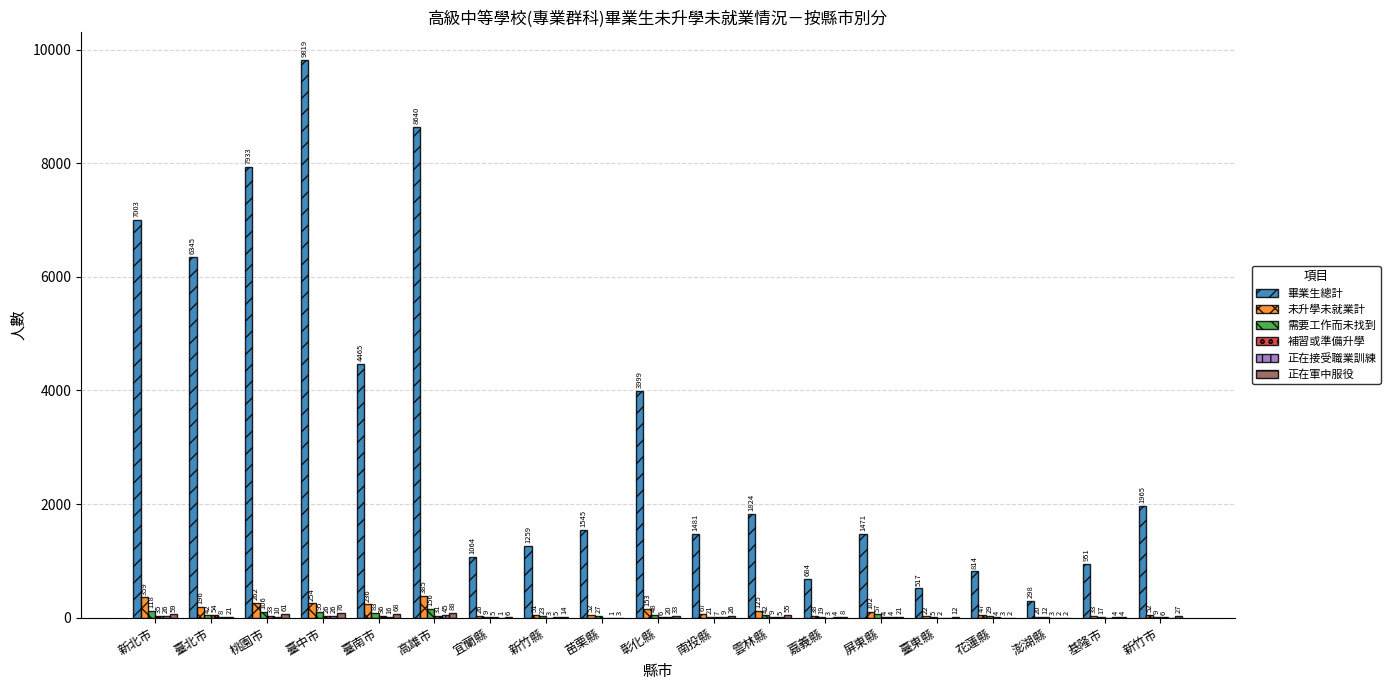

Are the bars horizontal?

No